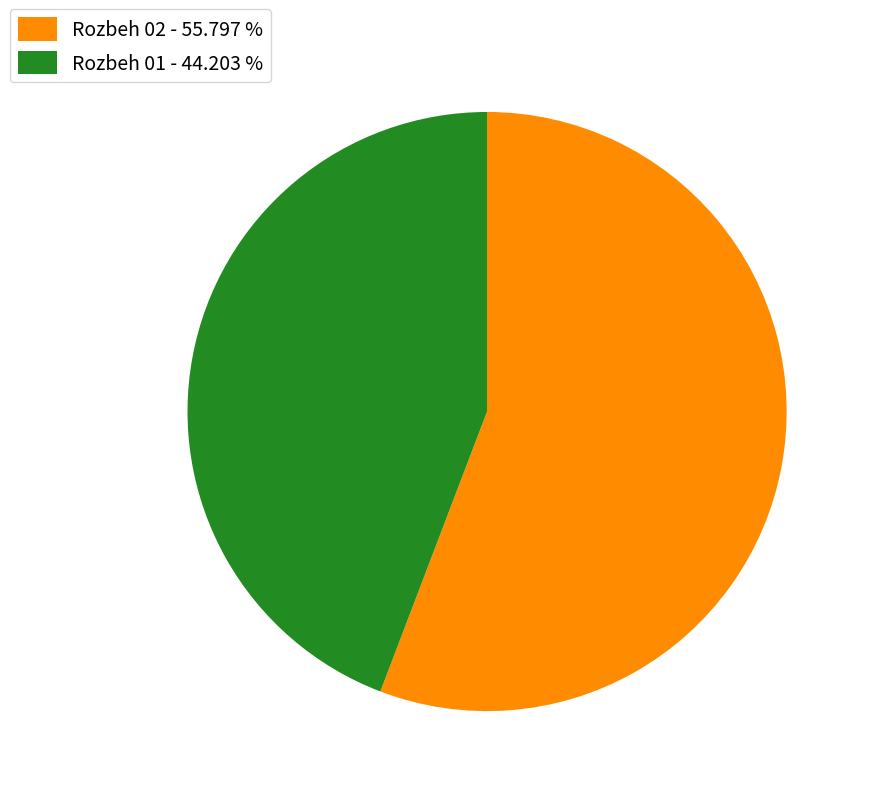

How many slices are in this pie chart?

2